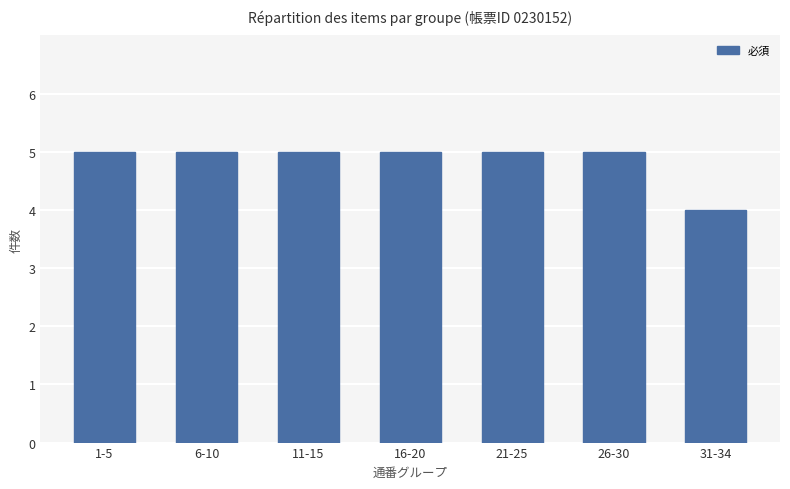

Is it true that the value at 16-20 is 5?

True